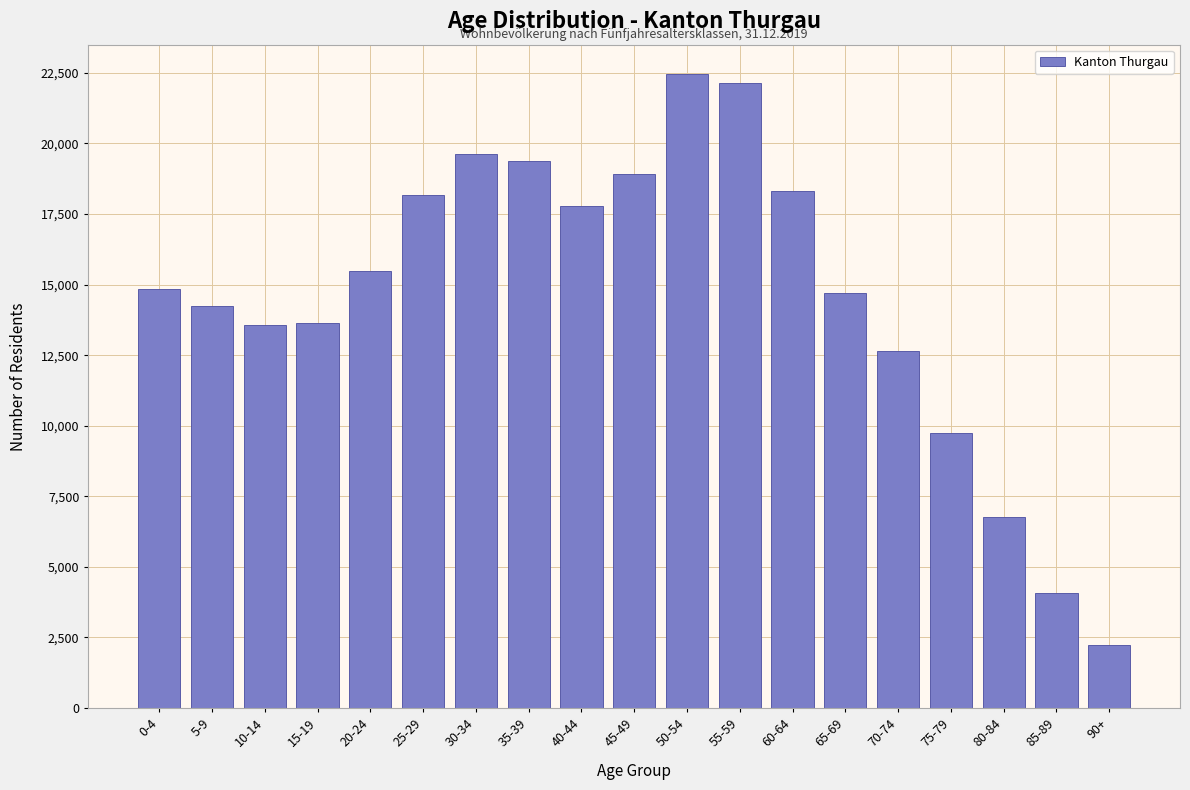

What is the label of the 17th bar from the left?

80-84